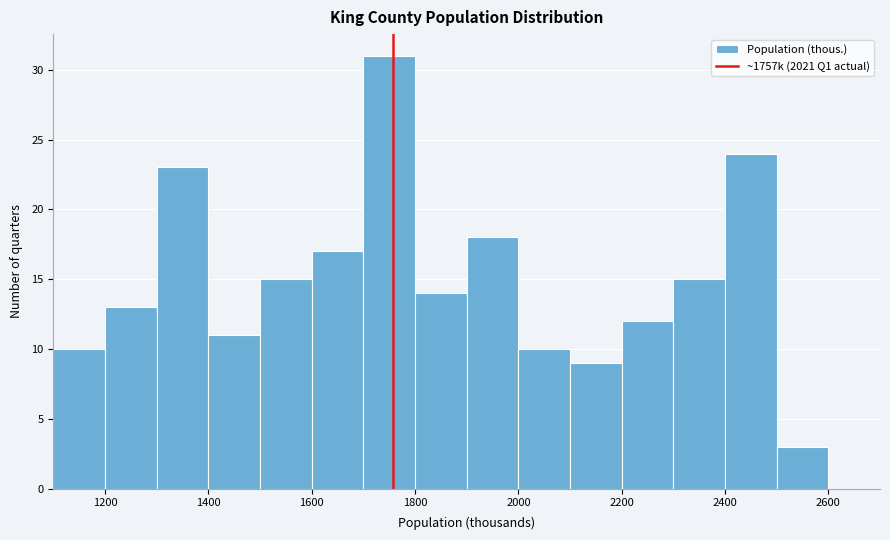

Which range on the x-axis has the tallest bar?

1700 to 1800